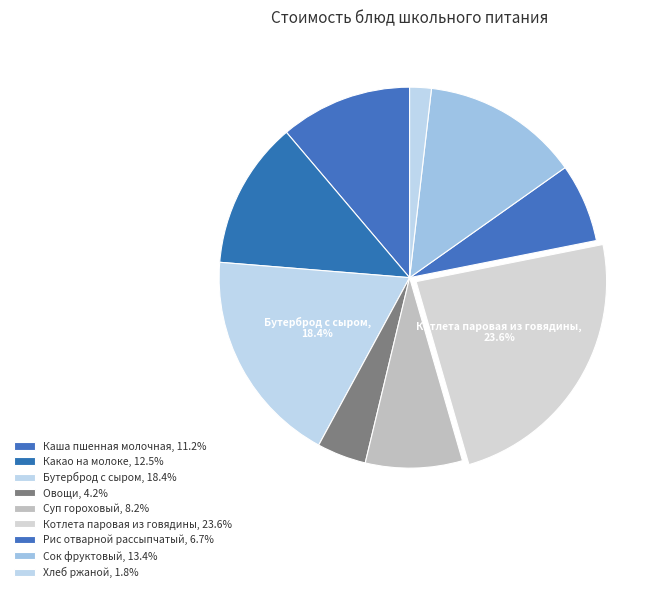

To the nearest percent, what is the combined percentage of Какао на молоке and Сок фруктовый?

26%